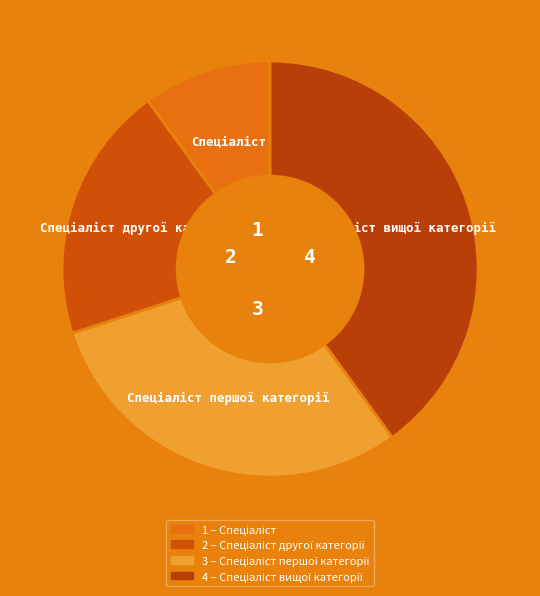

How many segments does this pie chart have?

4